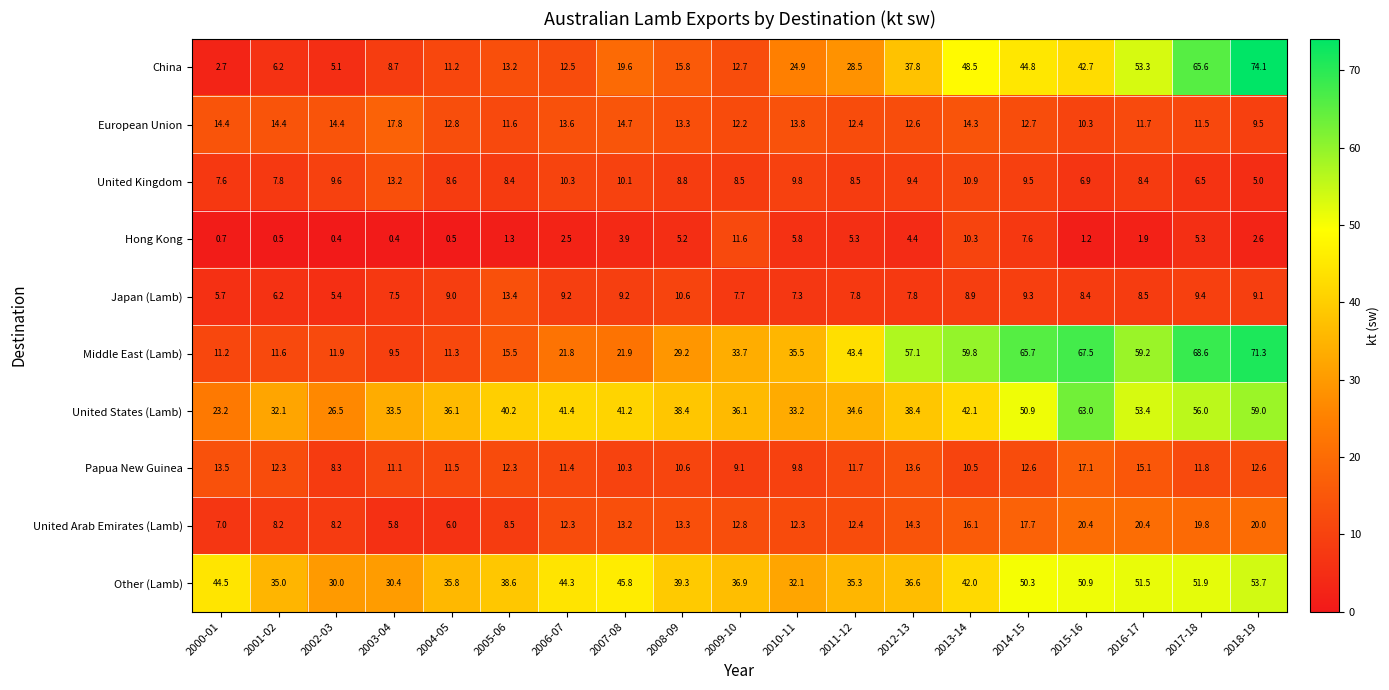

Where is Hong Kong nearest to the value 6?

2010-11